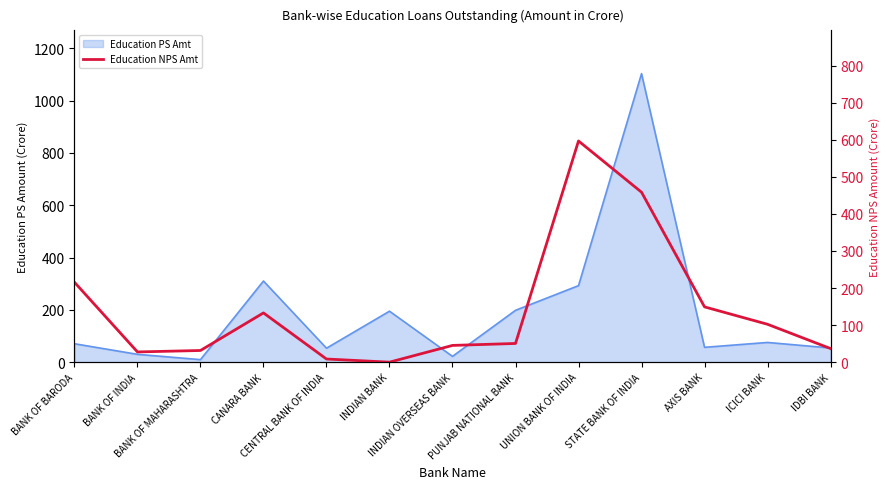

At which label does the data first exceed 50?

BANK OF BARODA